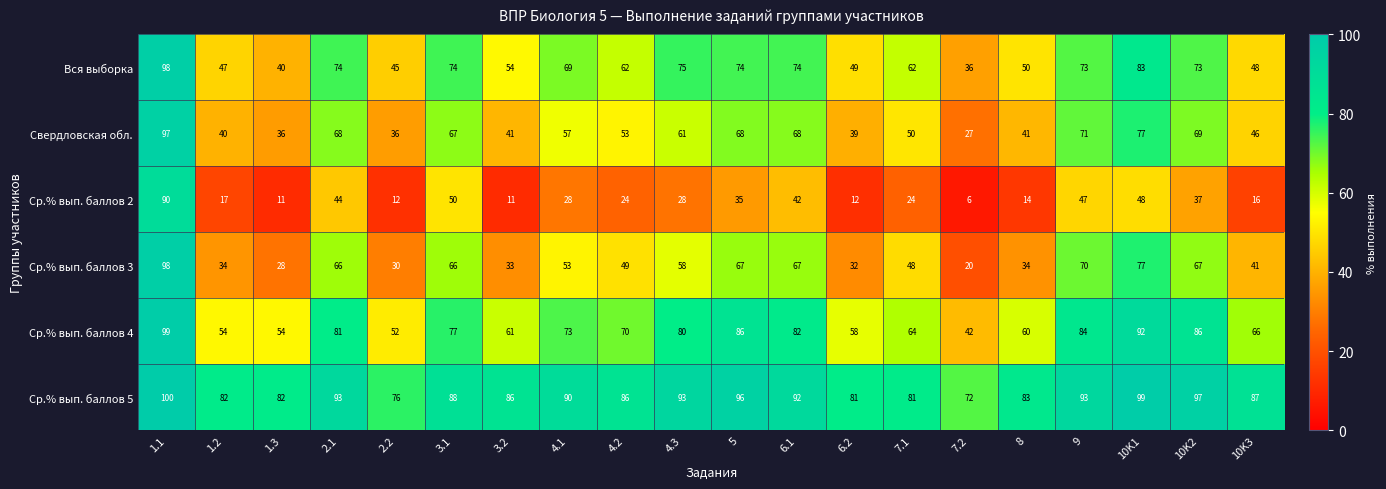

What is the lowest value of the Вся выборка series?

36